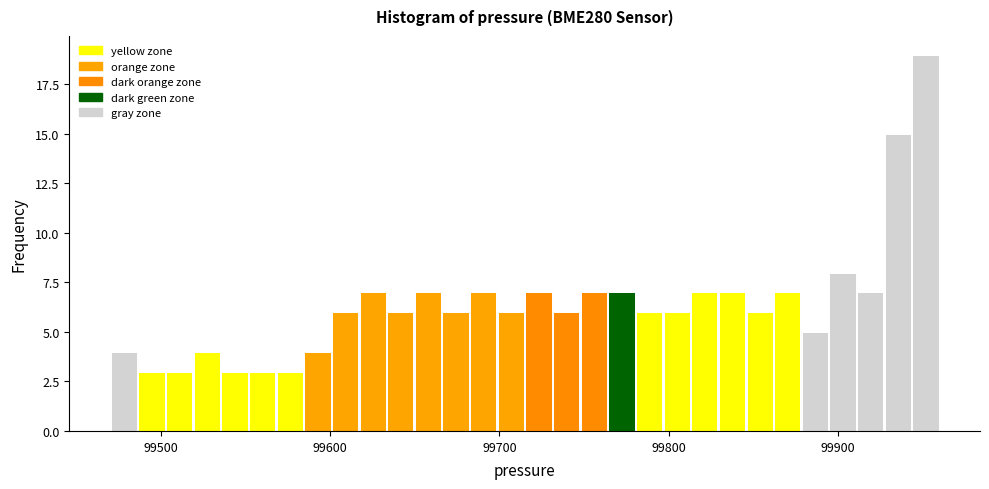

Read against the x-axis, roughly where is the centre of the tallest bar?

99950